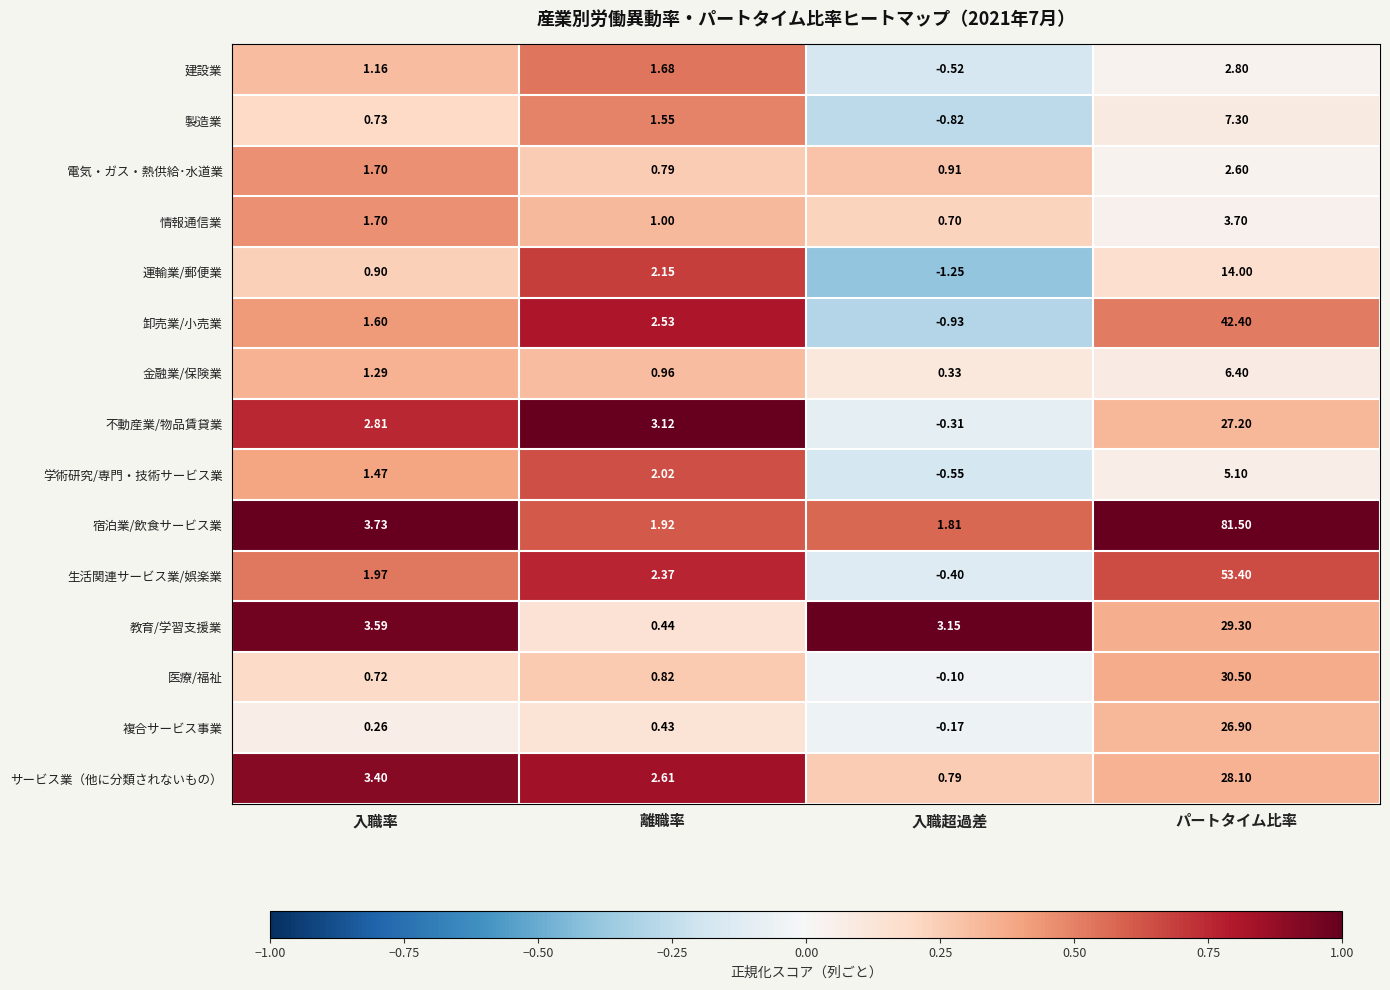

At which label is 複合サービス事業 closest to 13?

離職率